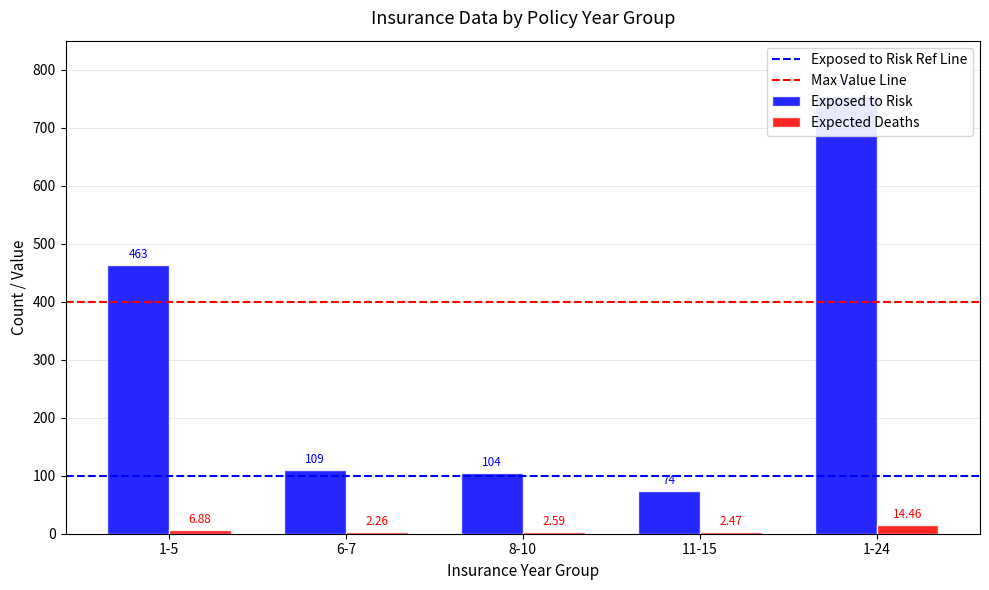

How many values in the Exposed to Risk series exceed 109?

2